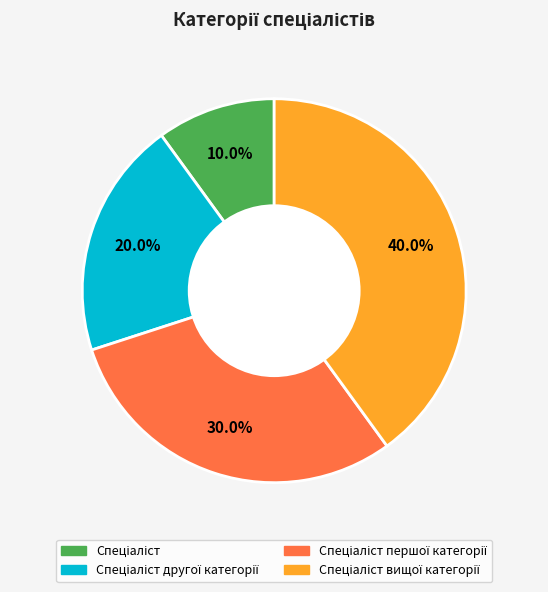

Is there any slice that represents more than half of the pie?

No